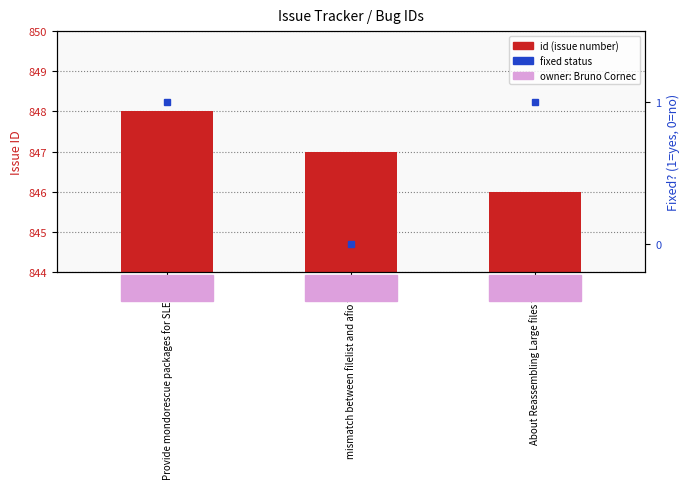

What is the value of the id bar at the 3rd from the left?

846